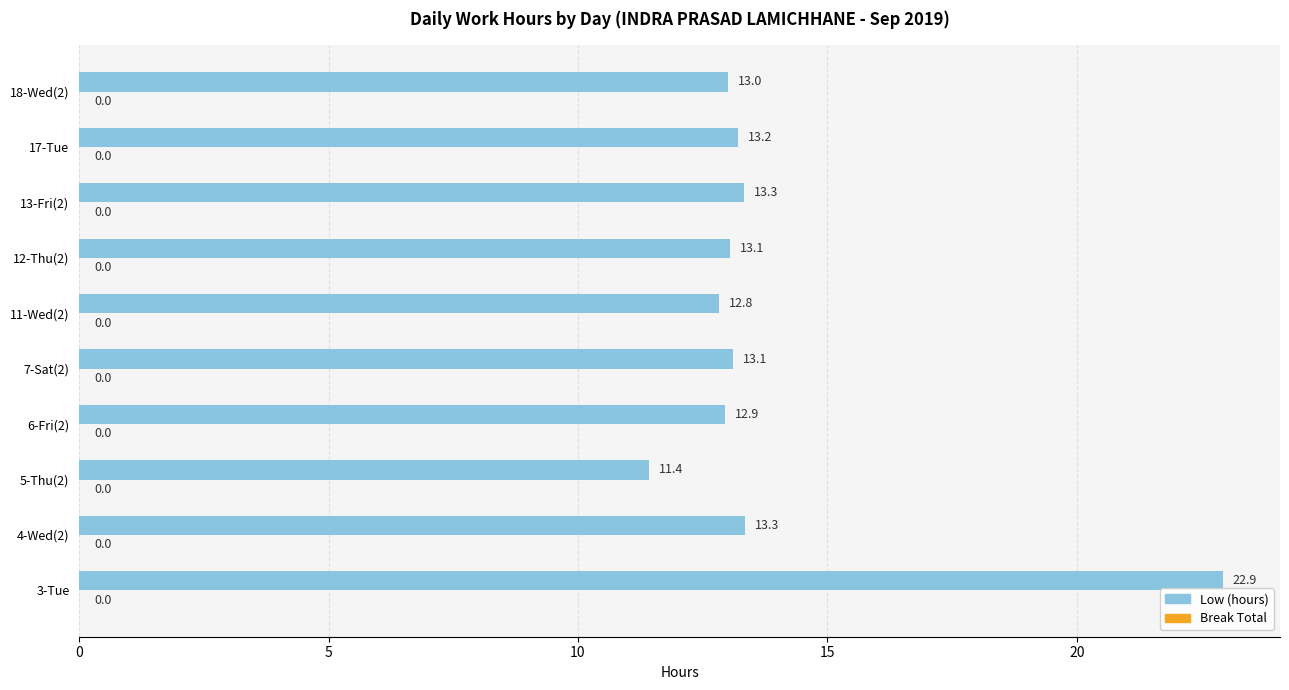

What is the change in value from 3-Tue to 11-Wed(2)?

-10.1